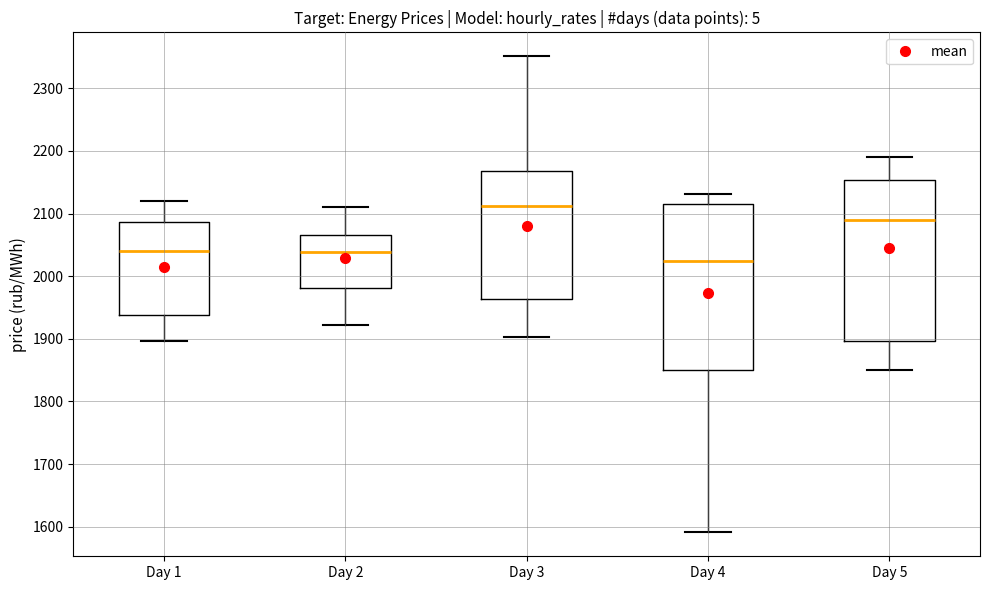

Reading left to right, transcribe this box plot: for each box, give where its median line is, the range the box spans, and where its two whiskers end, as read against the y-axis. The values are not printed on the chart, so give them approximately, as read against the axis.

Day 1: median 2040, box 1940 to 2090, whiskers 1900 to 2120
Day 2: median 2040, box 1980 to 2070, whiskers 1920 to 2110
Day 3: median 2110, box 1960 to 2170, whiskers 1900 to 2350
Day 4: median 2020, box 1850 to 2110, whiskers 1590 to 2130
Day 5: median 2090, box 1900 to 2150, whiskers 1850 to 2190